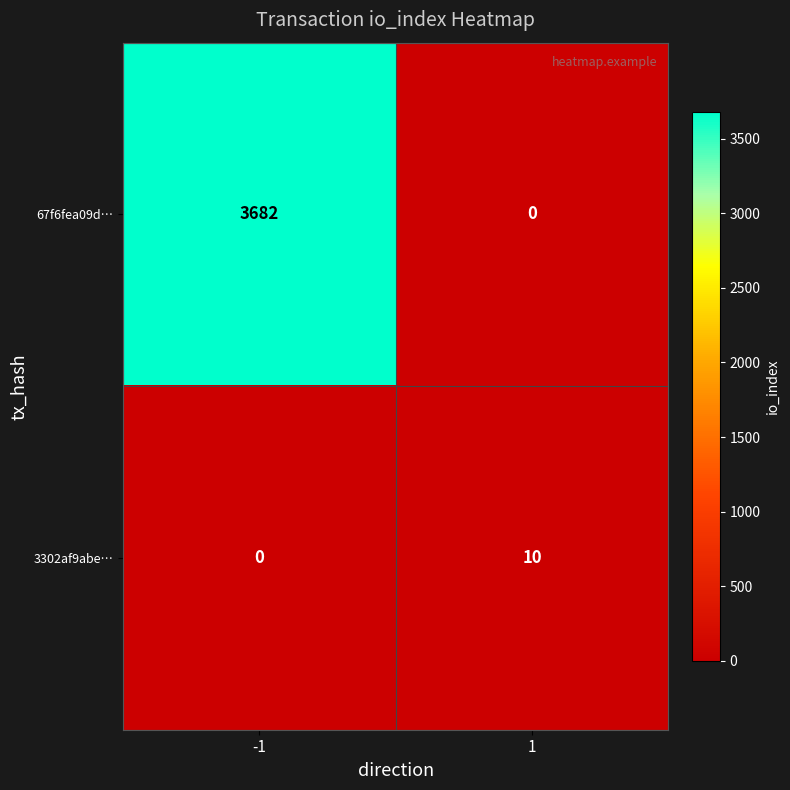

At 1, list the series in order from largest to smallest.

3302af9abe…, 67f6fea09d…